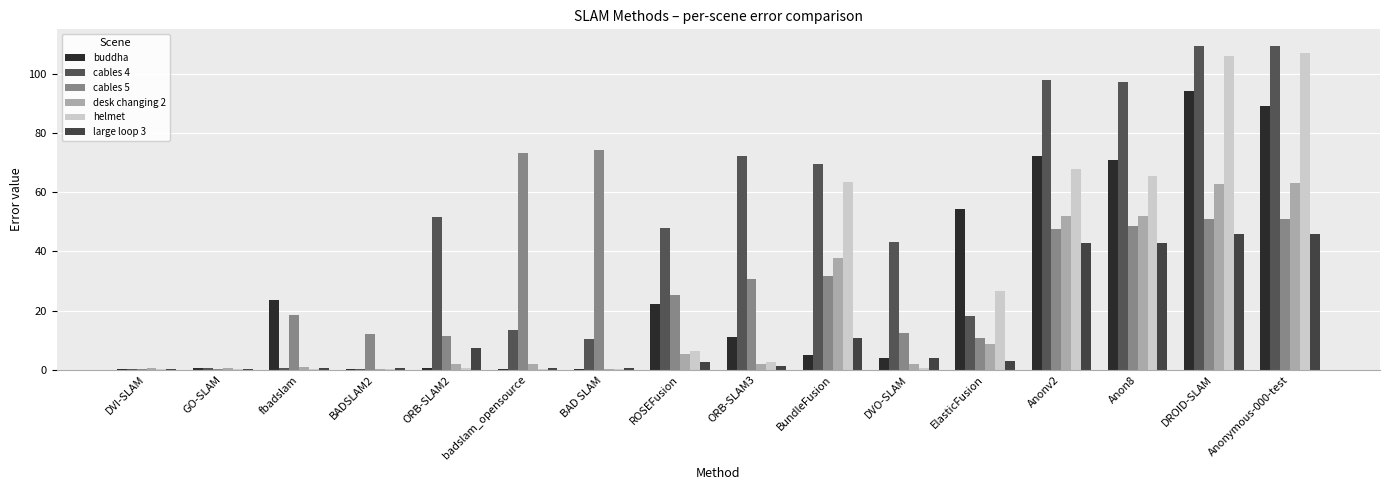

What is the label of the 15th bar from the left?

DROID-SLAM